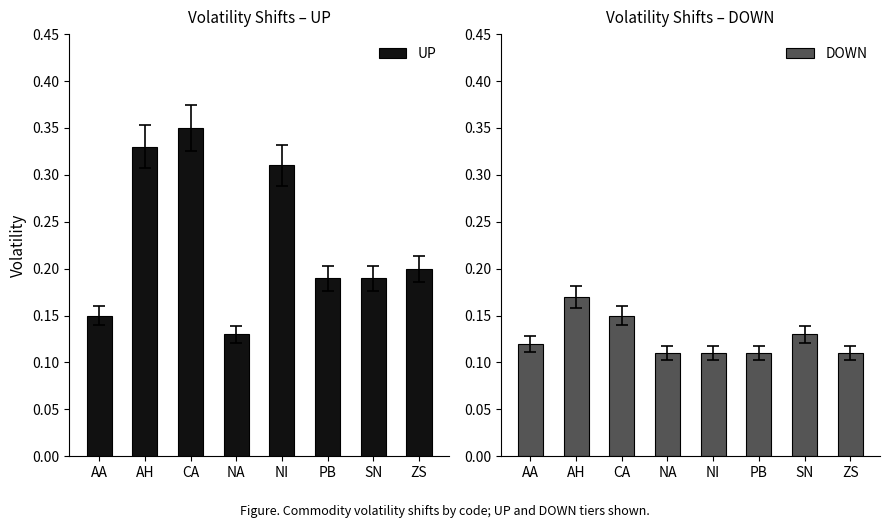

What is the label of the 2nd bar from the left?

AH